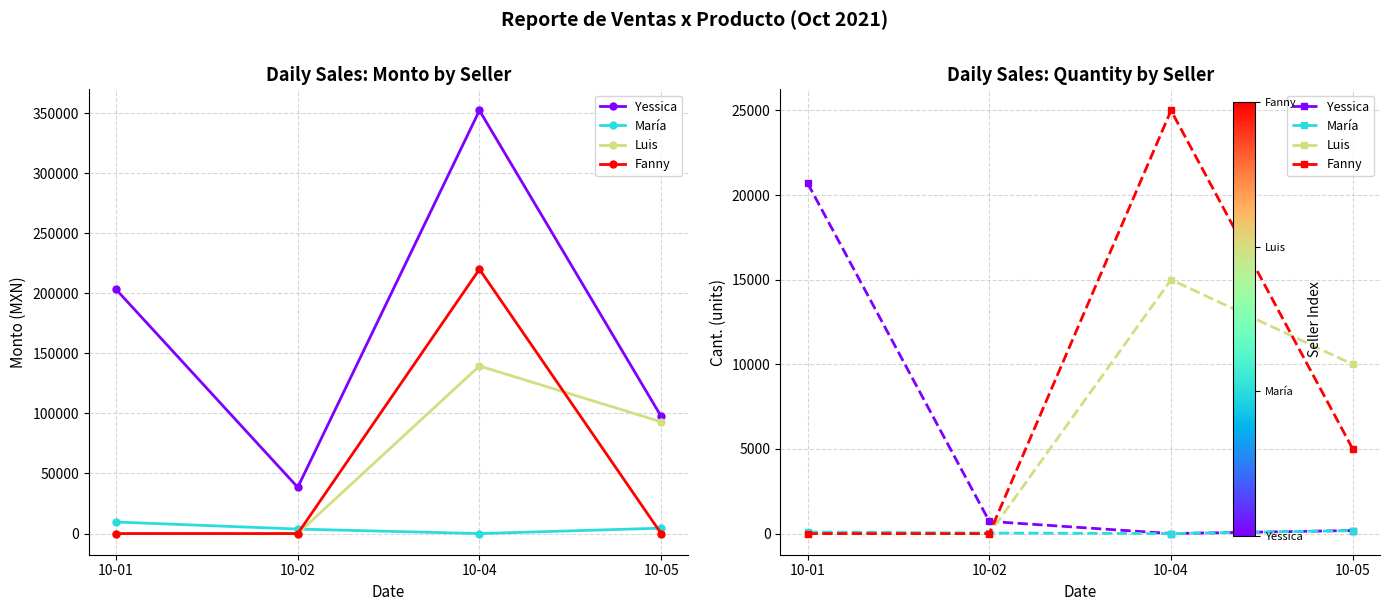

Where is Luis nearest to the value 7500?

10-05